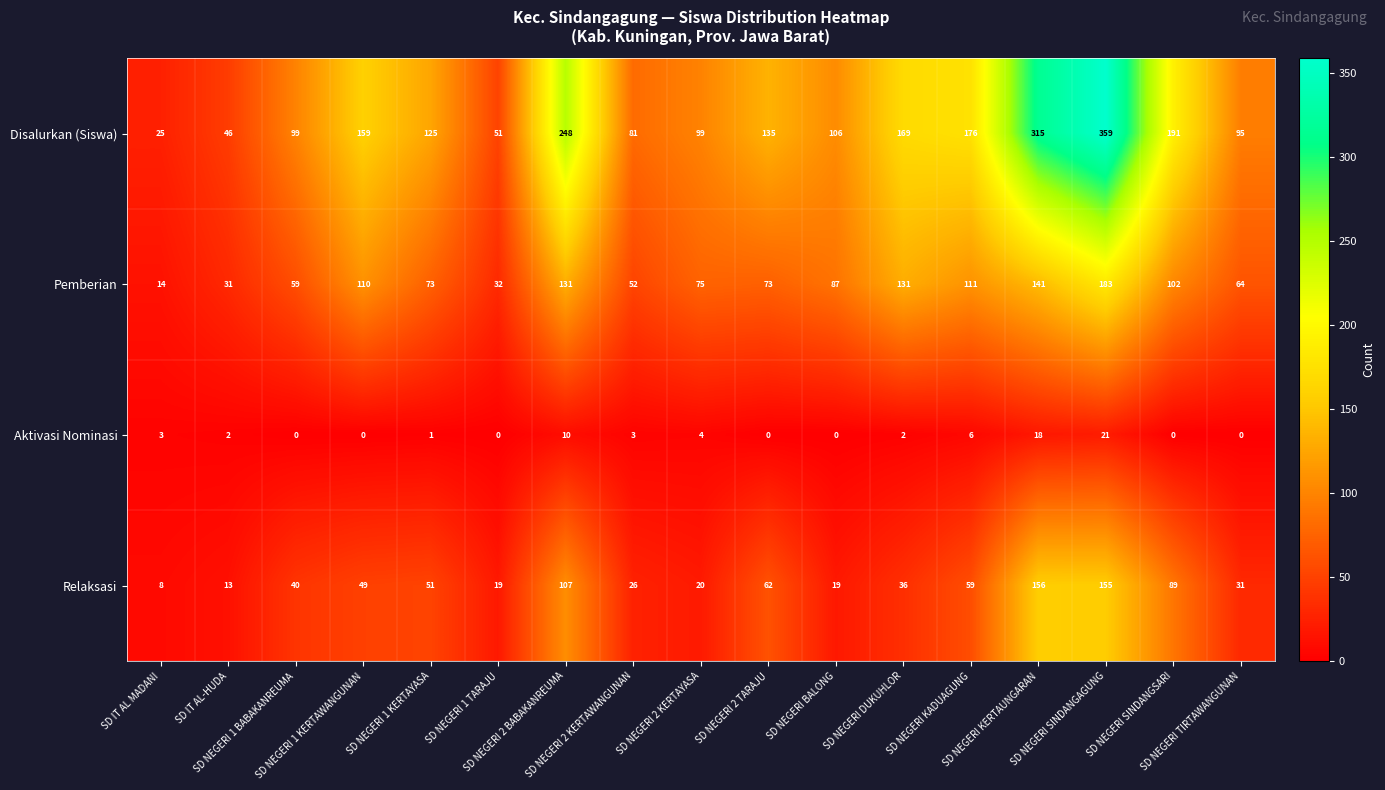

How many values in Aktivasi Nominasi are above zero?

10